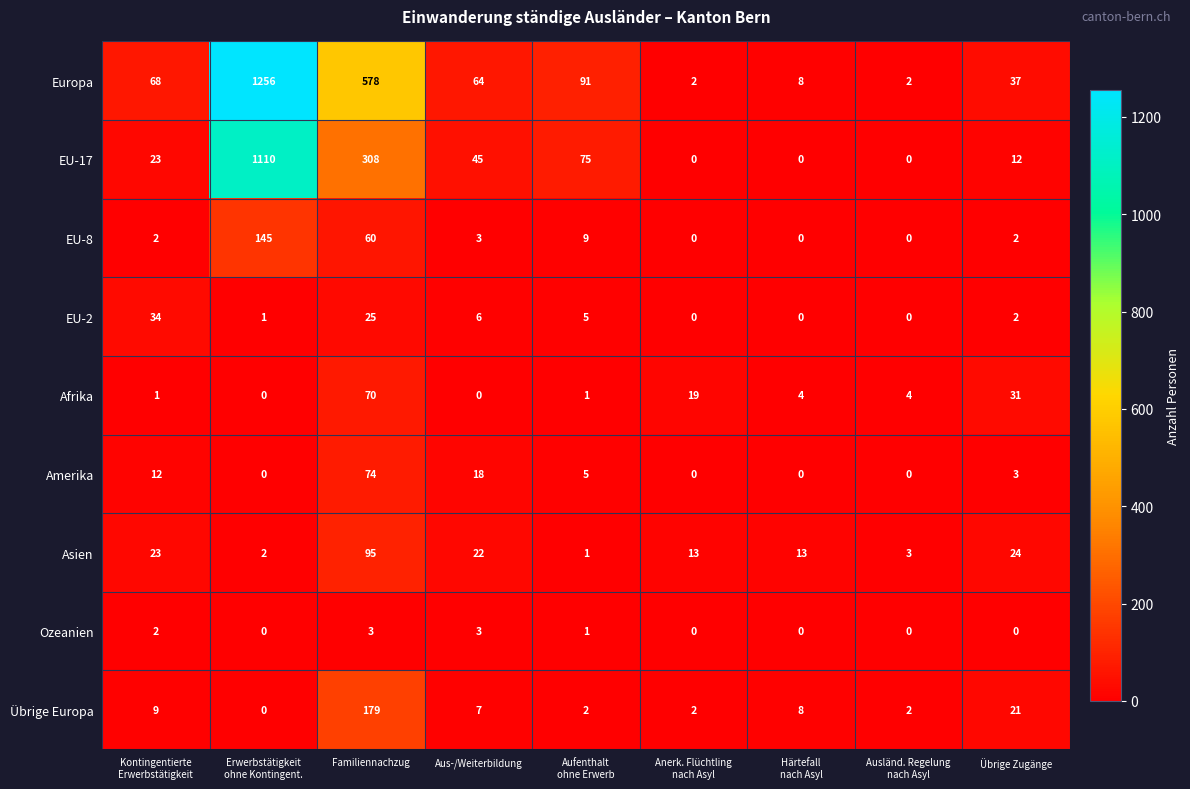

Rank the series at Familiennachzug from lowest to highest value.

Ozeanien, EU-2, EU-8, Afrika, Amerika, Asien, Übrige Europa, EU-17, Europa